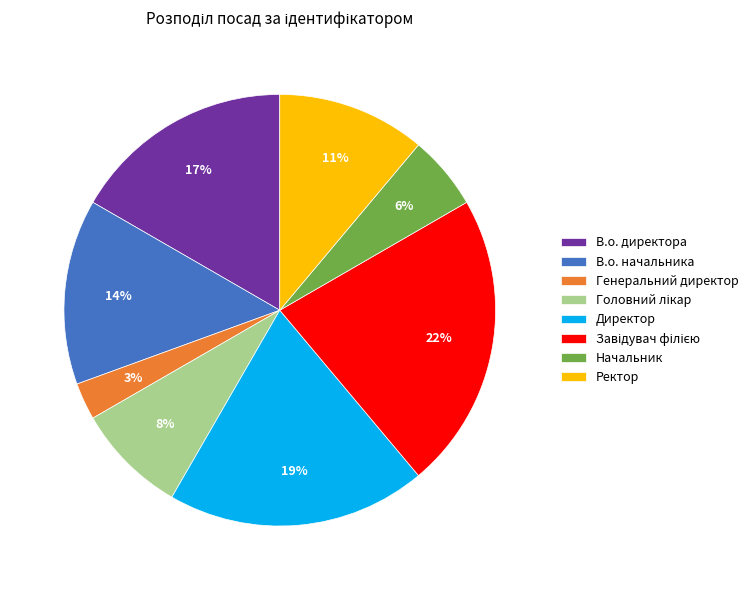

Do Начальник and В.о. директора together represent more than half of the pie?

No